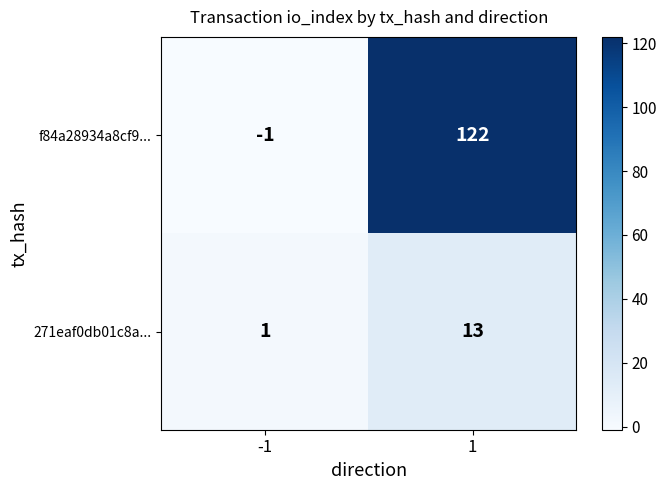

What is the difference between the maximum and minimum values in the f84a28934a8cf9... series?

123